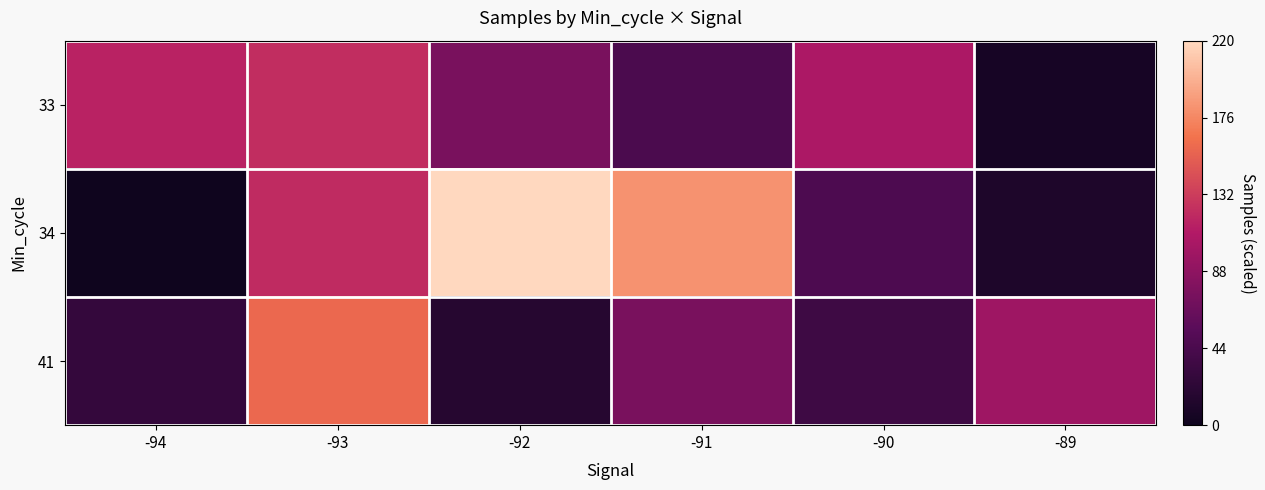

Reading left to right, what are all the values shown in this chart?

33: -94=115.5	-93=122.5	-92=75.5	-91=45.5	-90=106.3	-89=6.8
34: -94=0.0	-93=120.9	-92=220.0	-91=181.6	-90=46.6	-89=11.3
41: -94=27.6	-93=158.8	-92=18.0	-91=74.8	-90=35.5	-89=97.6